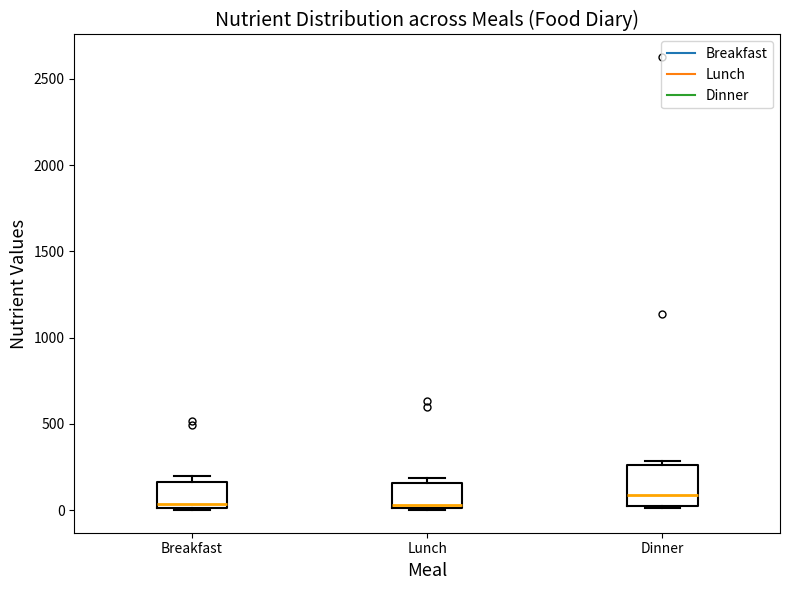

Reading left to right, read every box against the y-axis: the position of its median line, the range the box covers, and the ends of its whiskers. The values are not printed on the chart, so give them approximately, as read against the axis.

Breakfast: median 50, box 0 to 150, whiskers 0 to 200
Lunch: median 50, box 0 to 150, whiskers 0 to 200
Dinner: median 100, box 0 to 250, whiskers 0 to 300